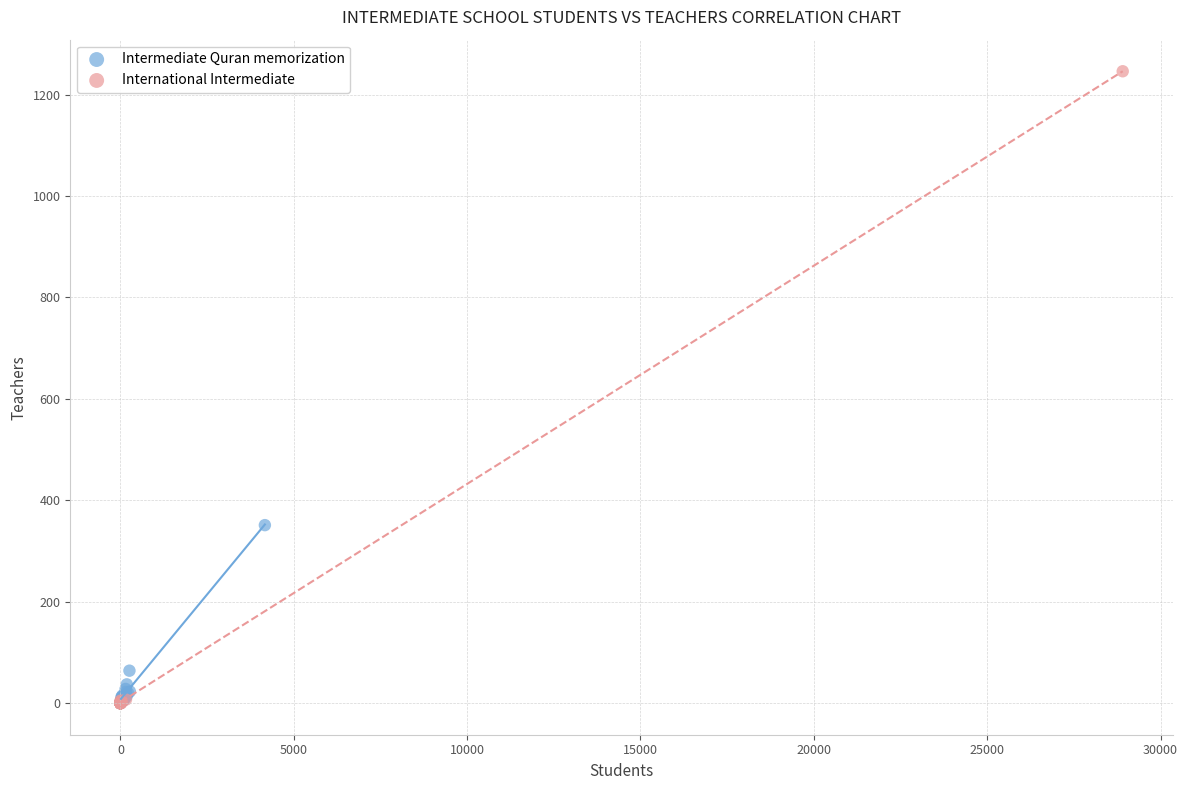

Which series reaches the maximum Y coordinate?

International Intermediate